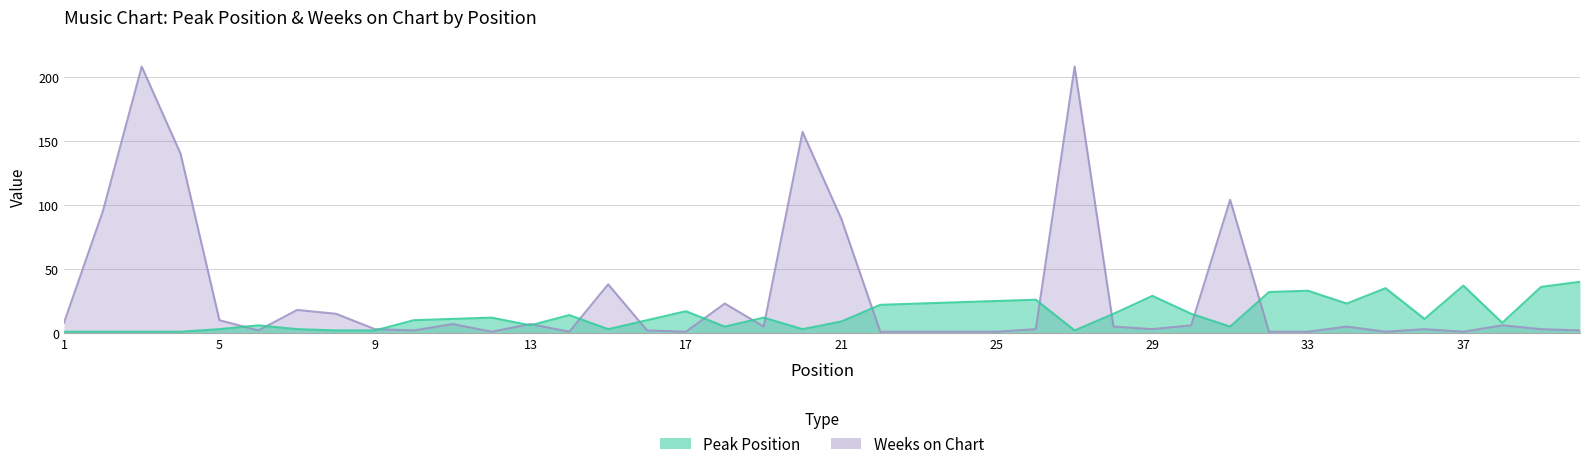

At which label does Peak Position reach its peak?

40